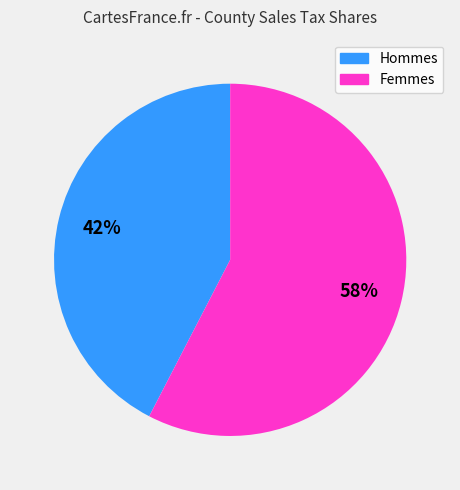

Is there a majority slice in this chart?

Yes